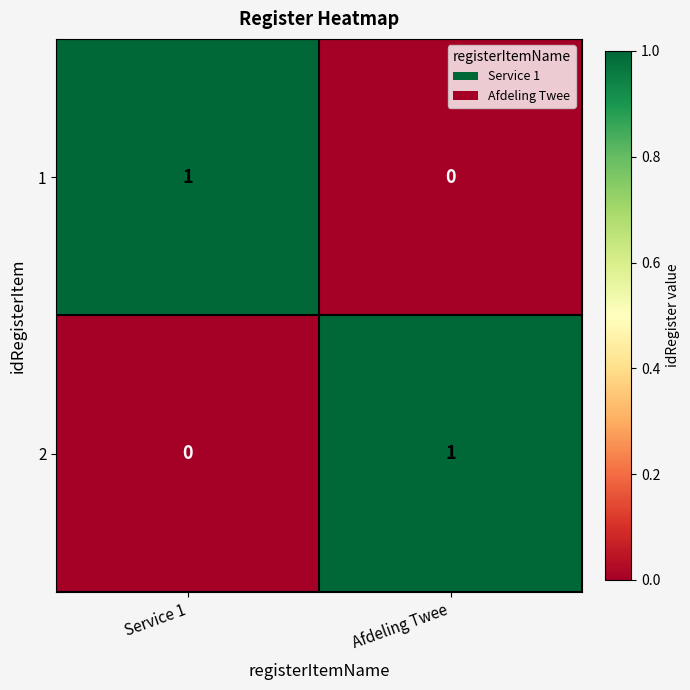

Which category has the lowest value in the 1 series?

Afdeling Twee